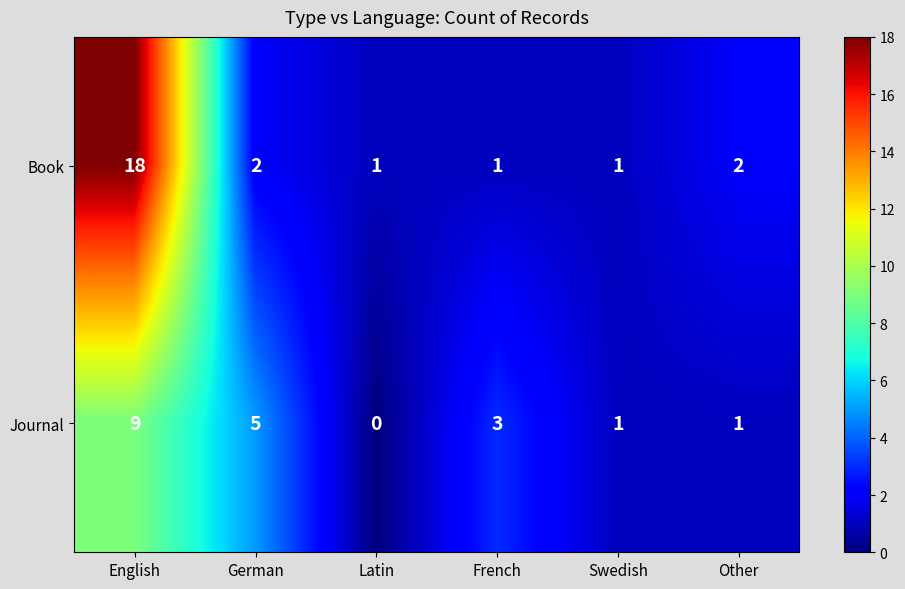

Which label corresponds to the largest value in the chart?

English